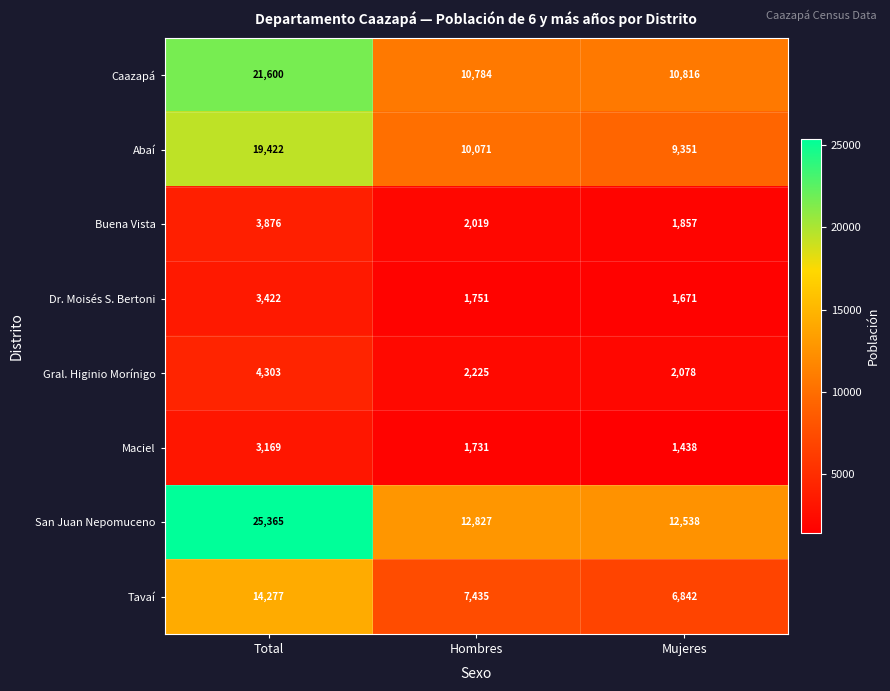

Between Total and Mujeres, which series saw the biggest shift?

San Juan Nepomuceno